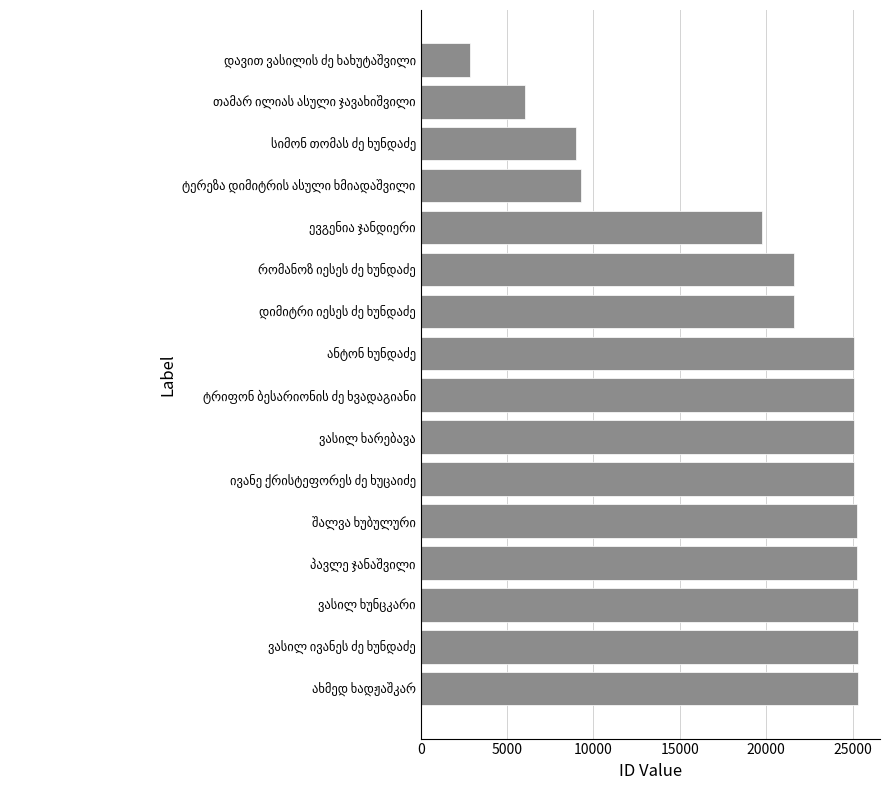

Count the number of data series in this chart.

1